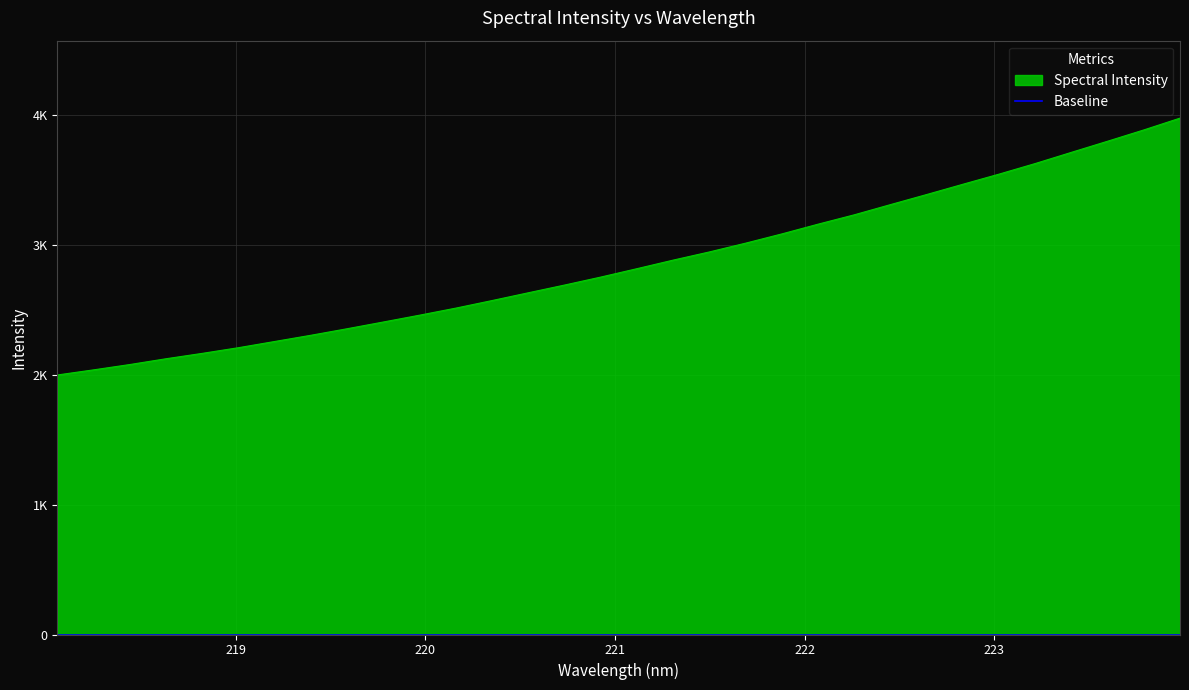

What value does the data have at 222.0721?

3161.5